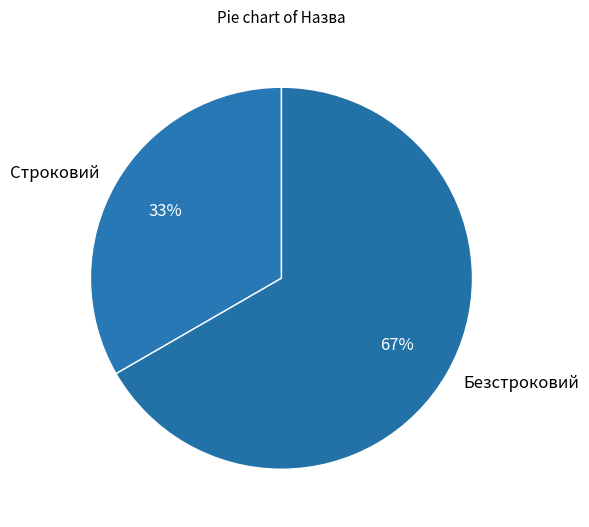

How many slices are in this pie chart?

2